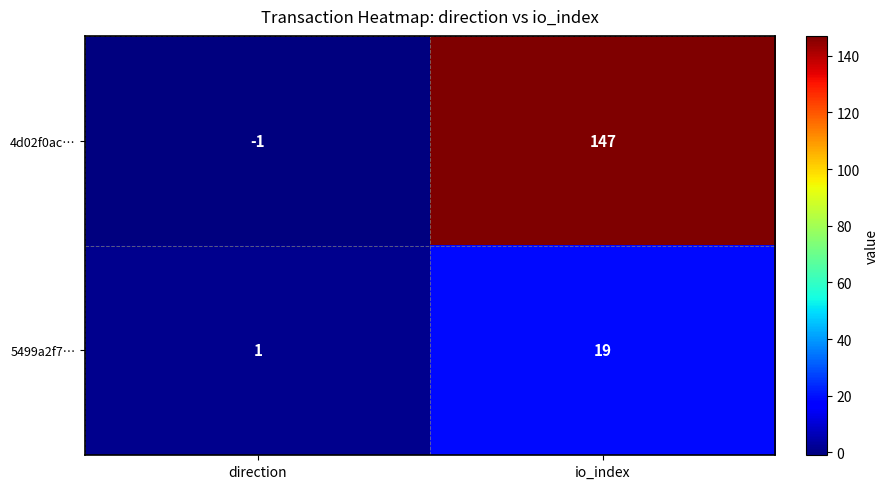

Which series has the largest total across all categories?

4d02f0ac…